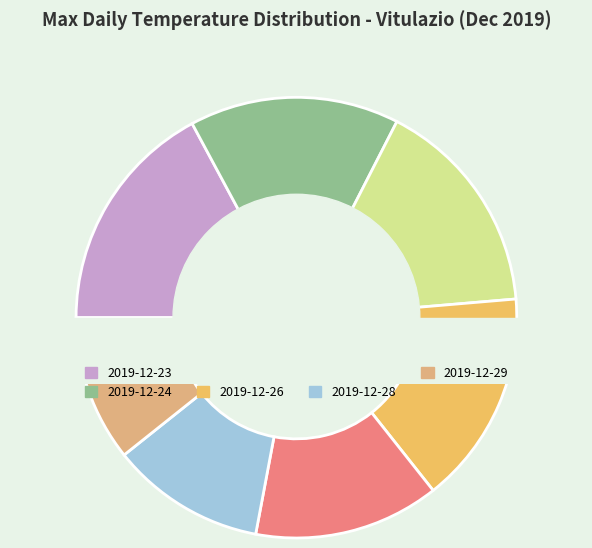

Rank the categories by value from highest to lowest.

2019-12-23, 2019-12-25, 2019-12-26, 2019-12-24, 2019-12-27, 2019-12-28, 2019-12-29